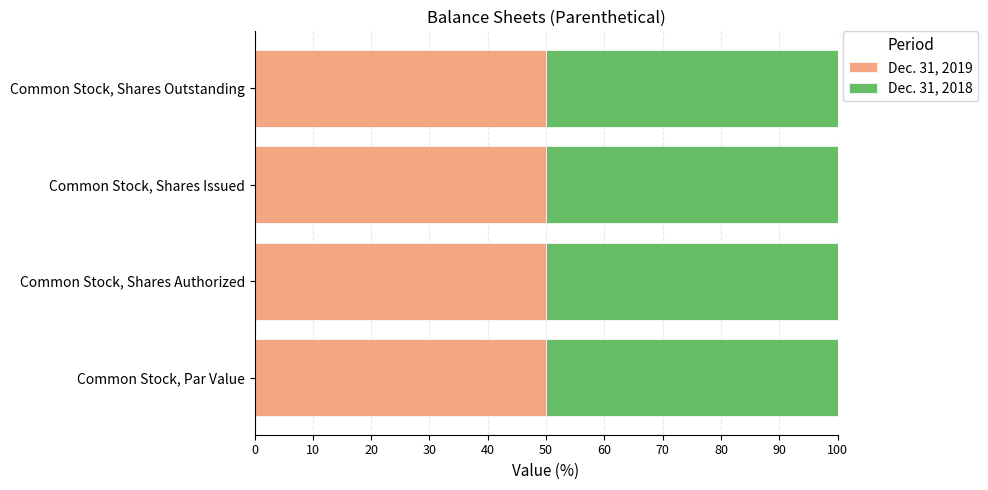

Where does the Dec. 31, 2018 series first go above 60000000?

Common Stock, Shares Authorized